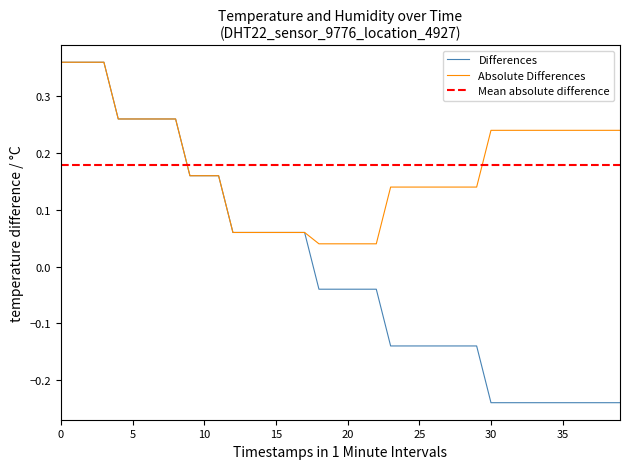

Is it true that the value at 2023-03-23T00:38:12 is -0.1?

False